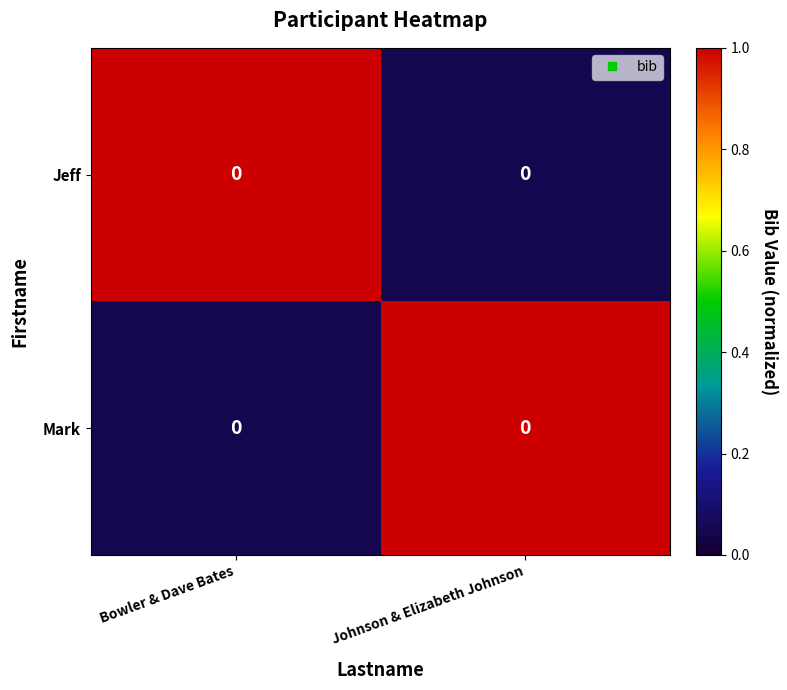

What value does the Jeff series have at Bowler & Dave Bates?

1.0